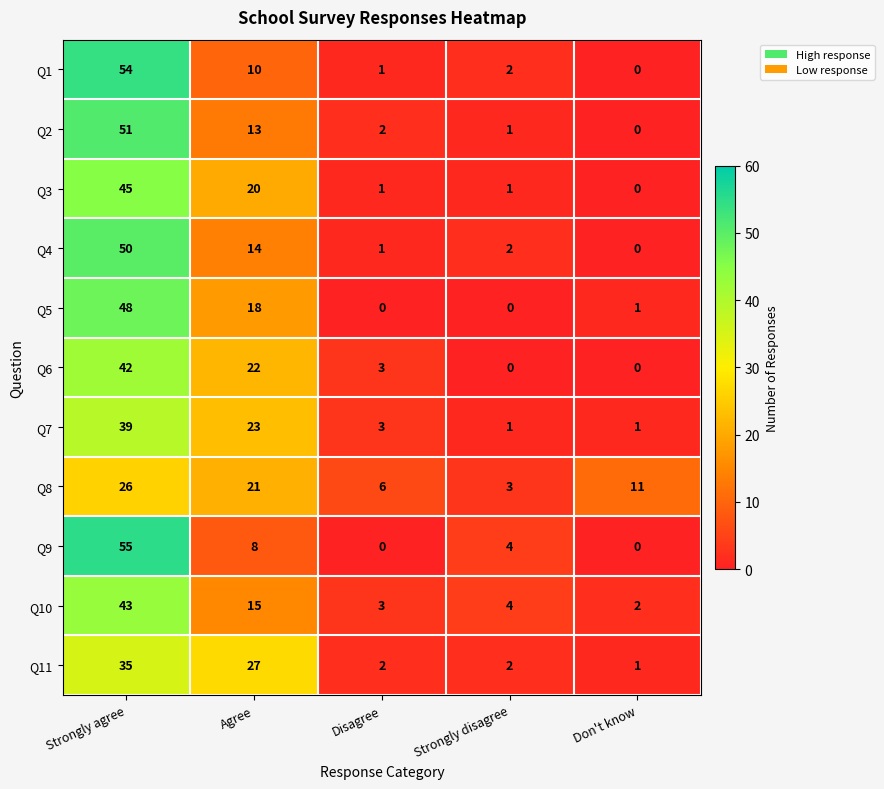

What is the total value across all series at Strongly agree?

488